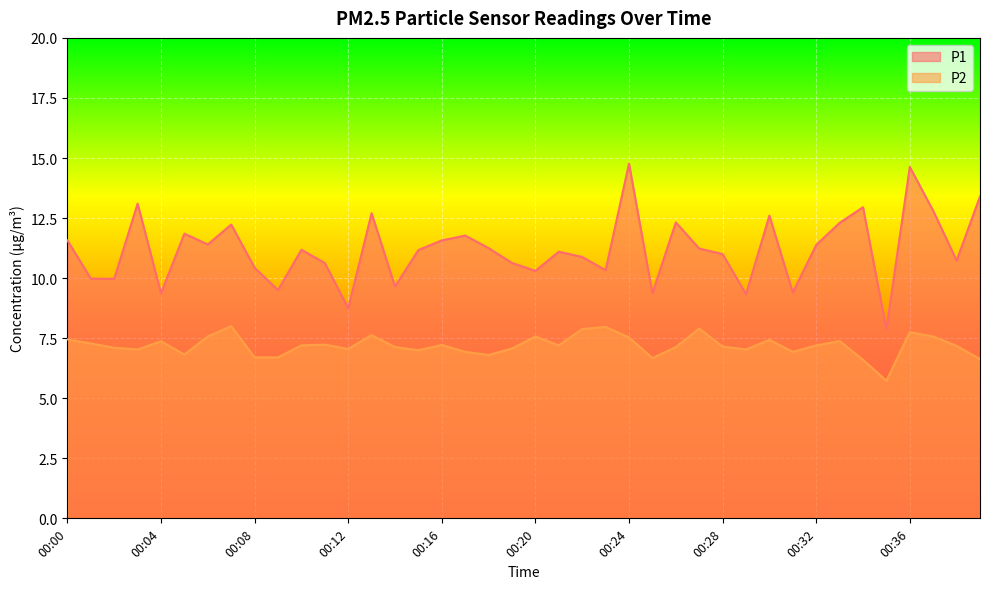

What is the sum of all P2 values?

287.7